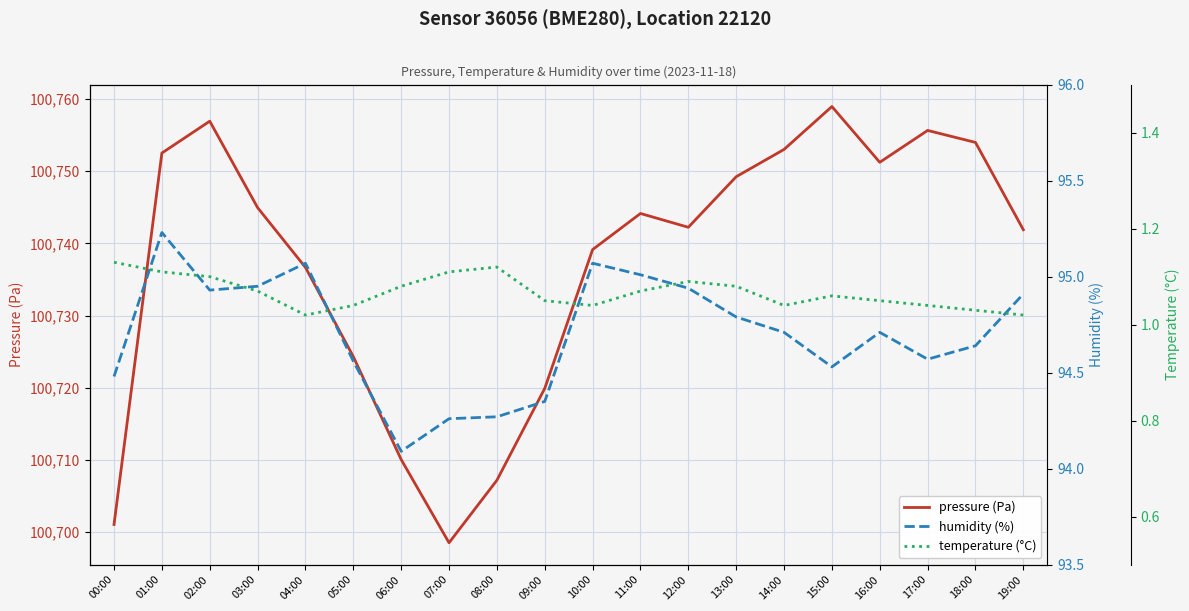

How many lines are shown in the chart?

3